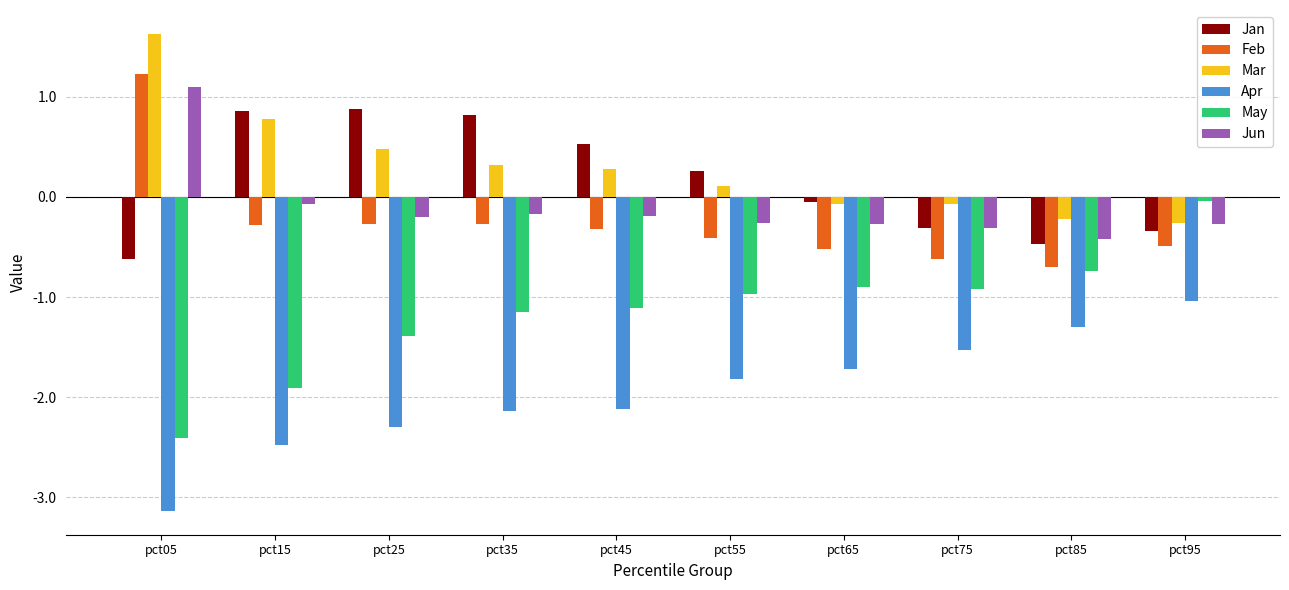

Is it true that Jun equals -0.1 at pct65?

False